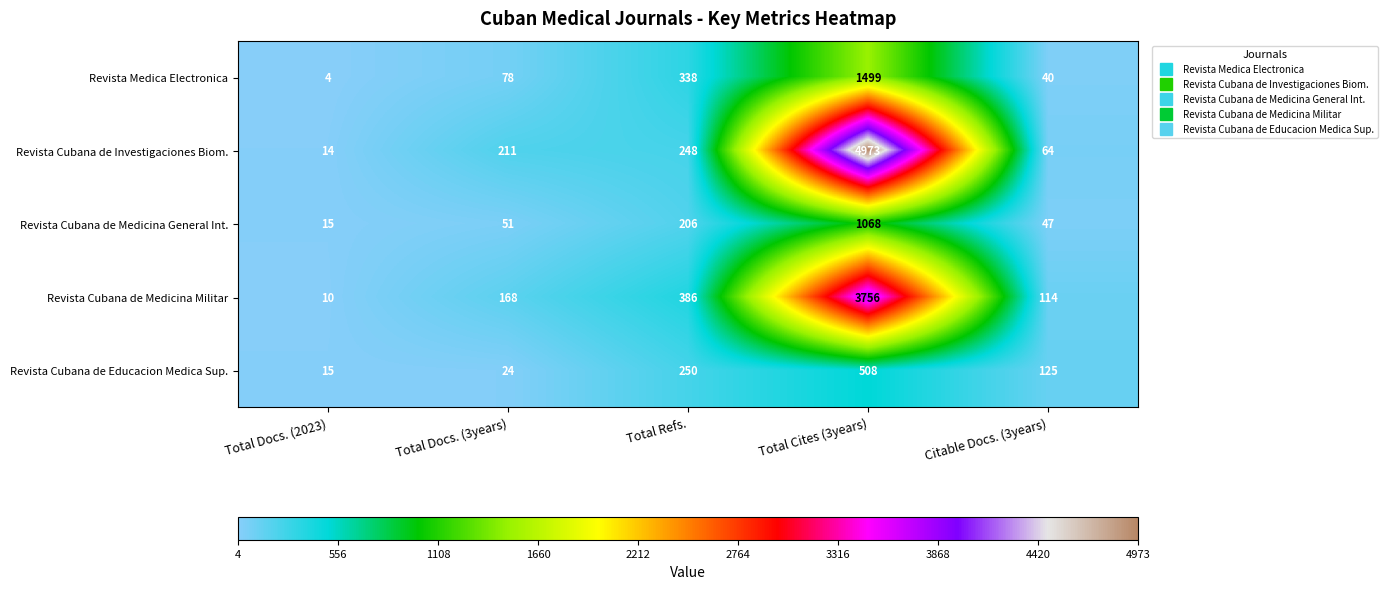

What is the average value of the Revista Medica Electronica series?

392